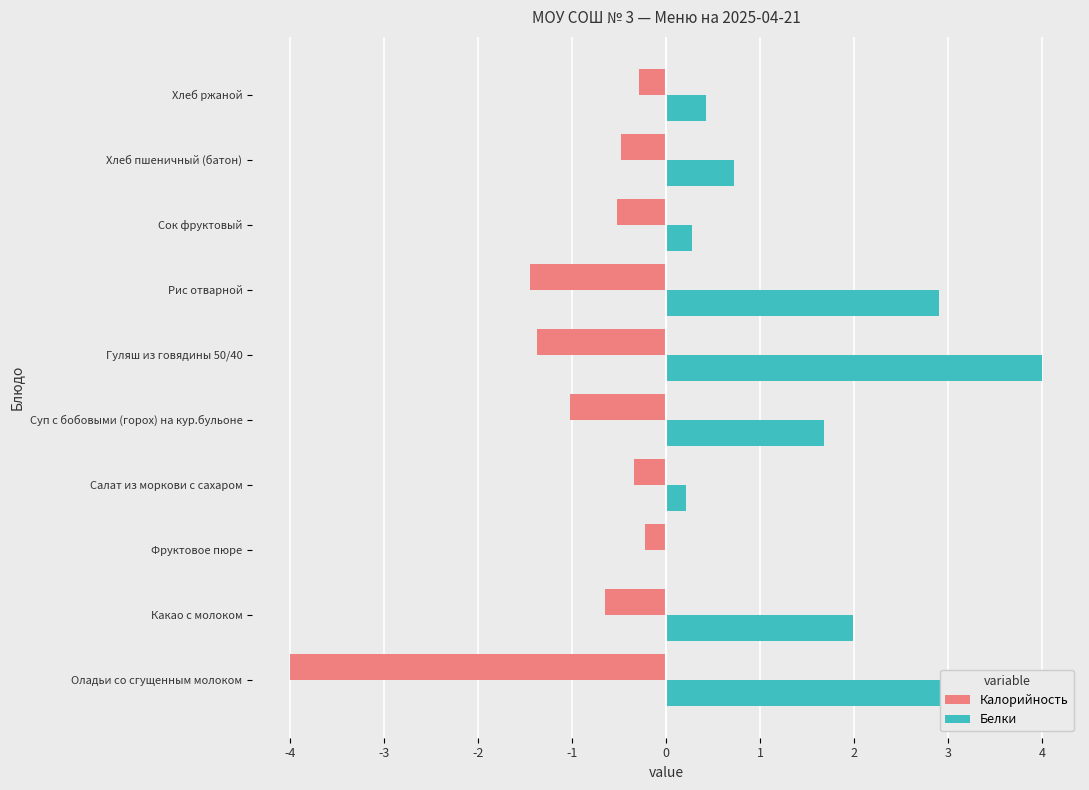

What is the sum of the Белки values at Оладьи со сгущенным молоком and Суп с бобовыми (горох) на кур.бульоне?

5.6